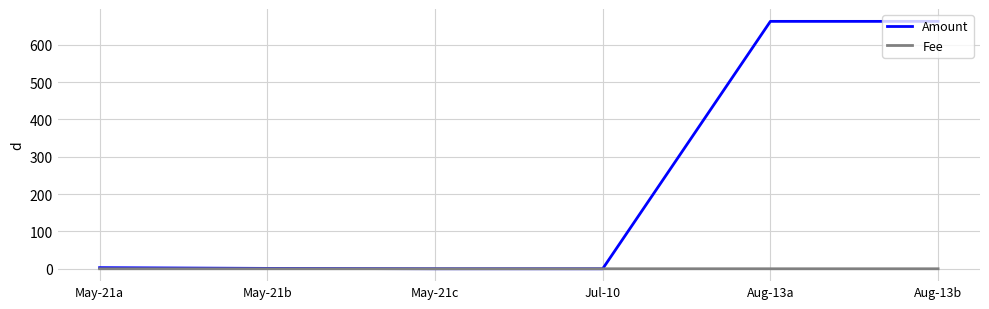

The Fee series shows 0.0 at May-21a. True or false?

True